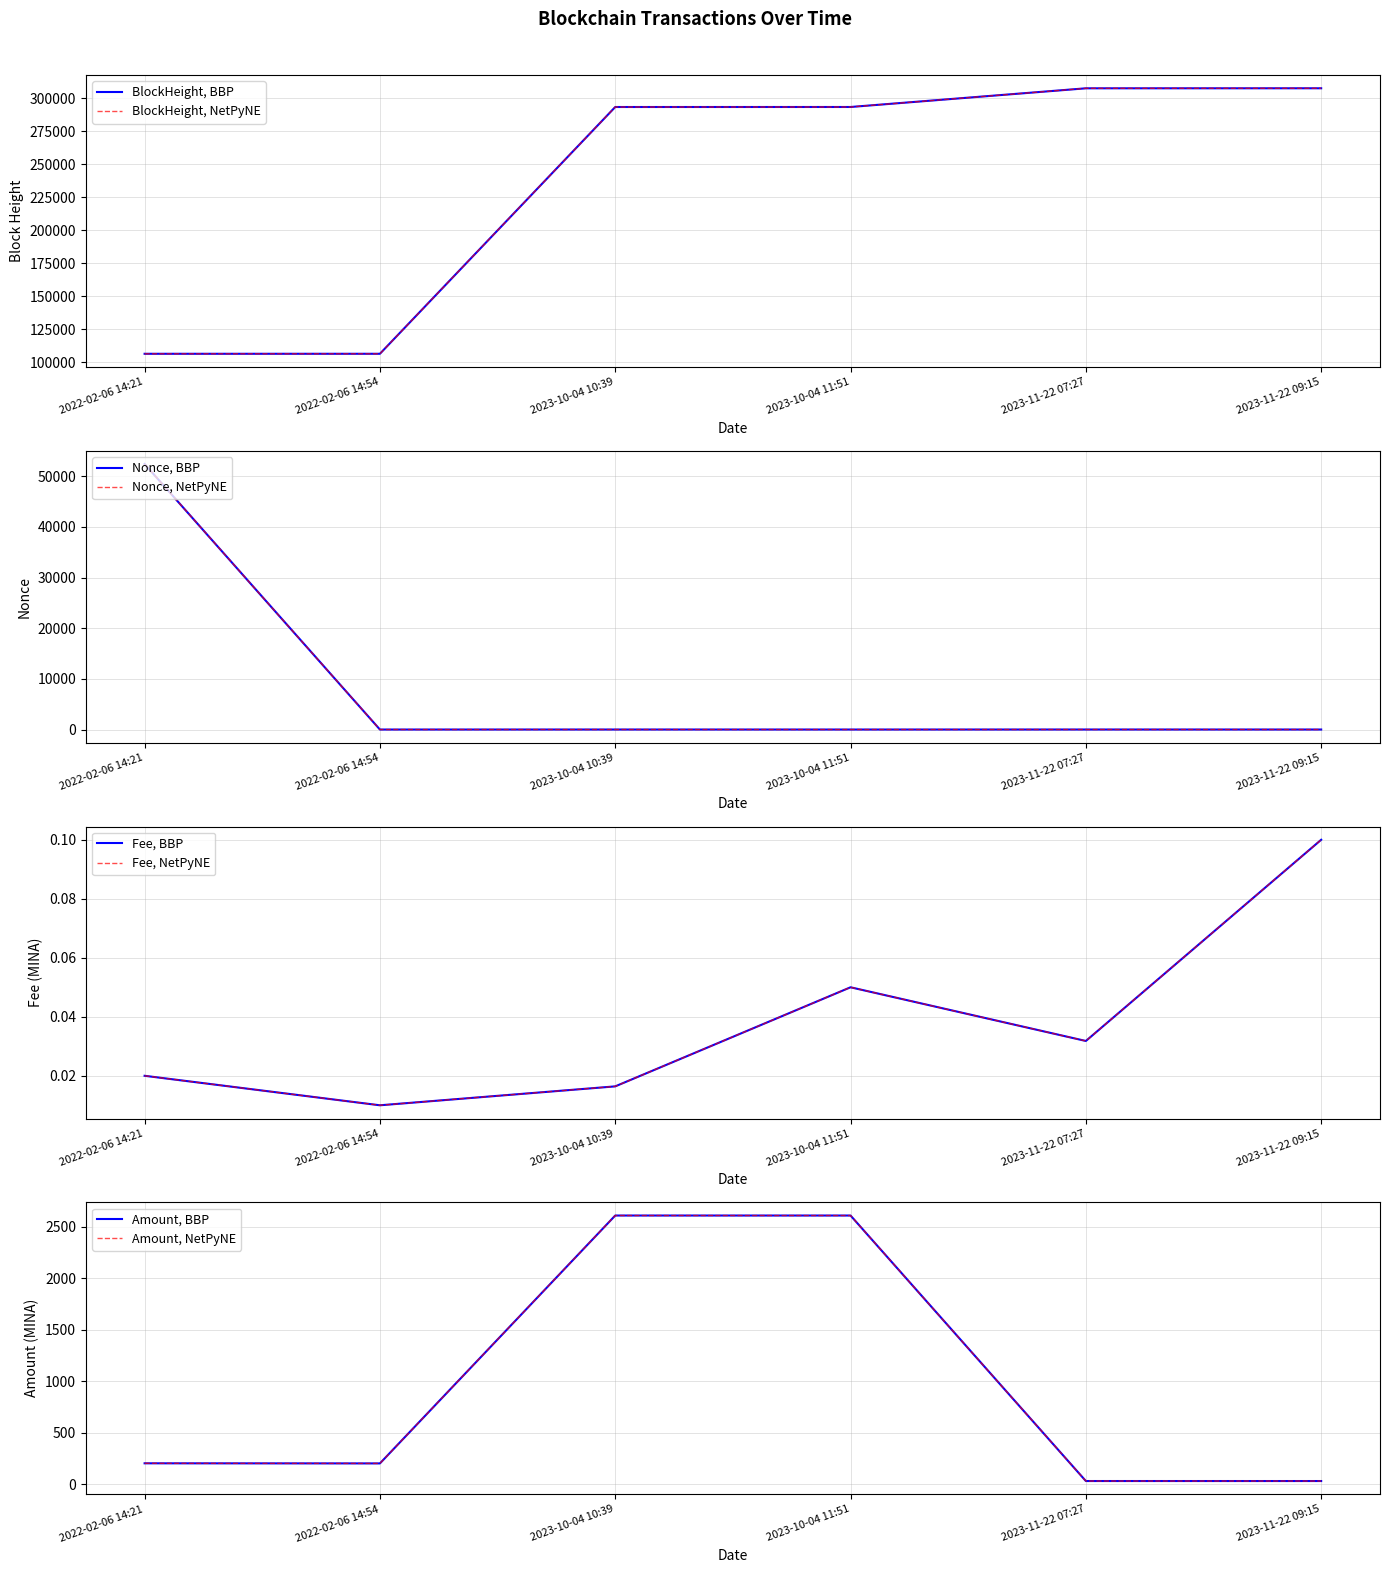

How many values in the Amount series are below 205?

3